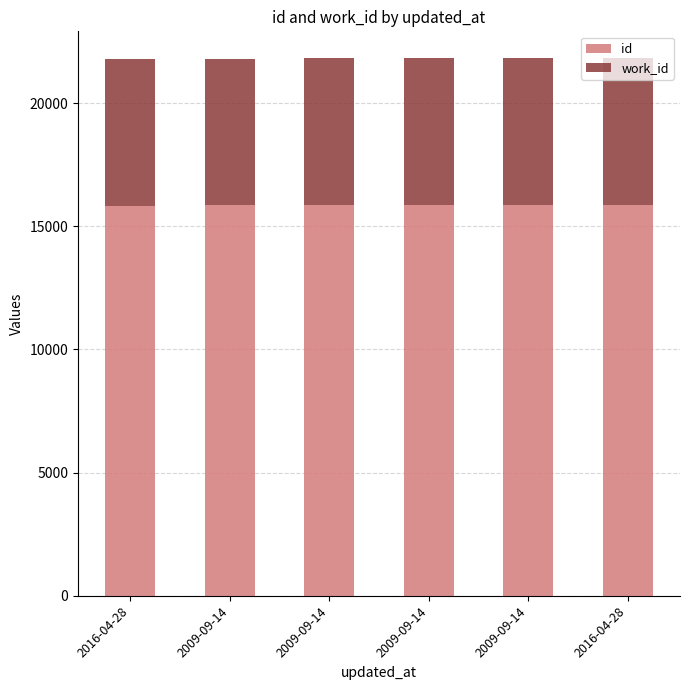

Rank the categories by work_id value from lowest to highest.

2016-04-28, 2009-09-14, 2009-09-14, 2009-09-14, 2009-09-14, 2016-04-28